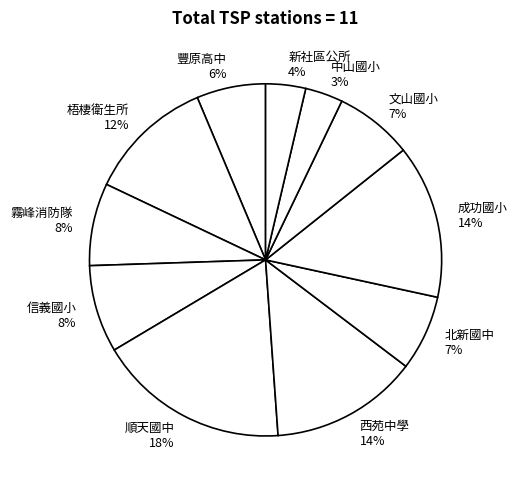

True or false: 西苑中學 accounts for 14% of the total.

True